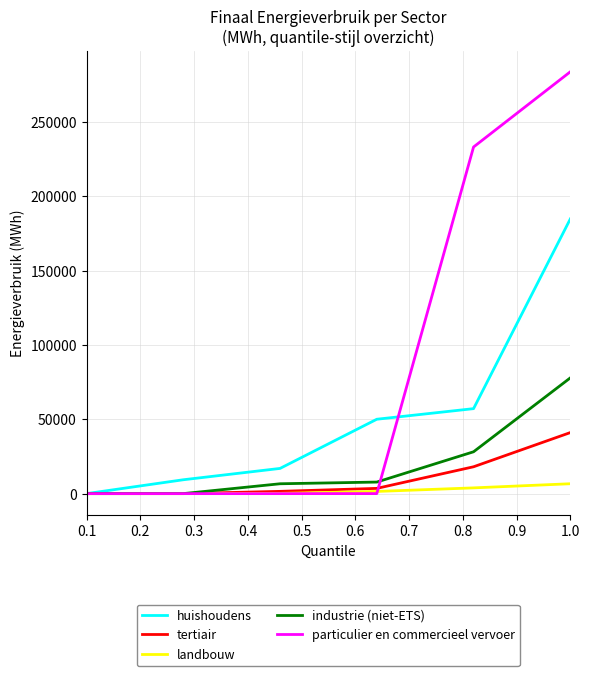

Which series has the largest range (max minus min)?

particulier en commercieel vervoer